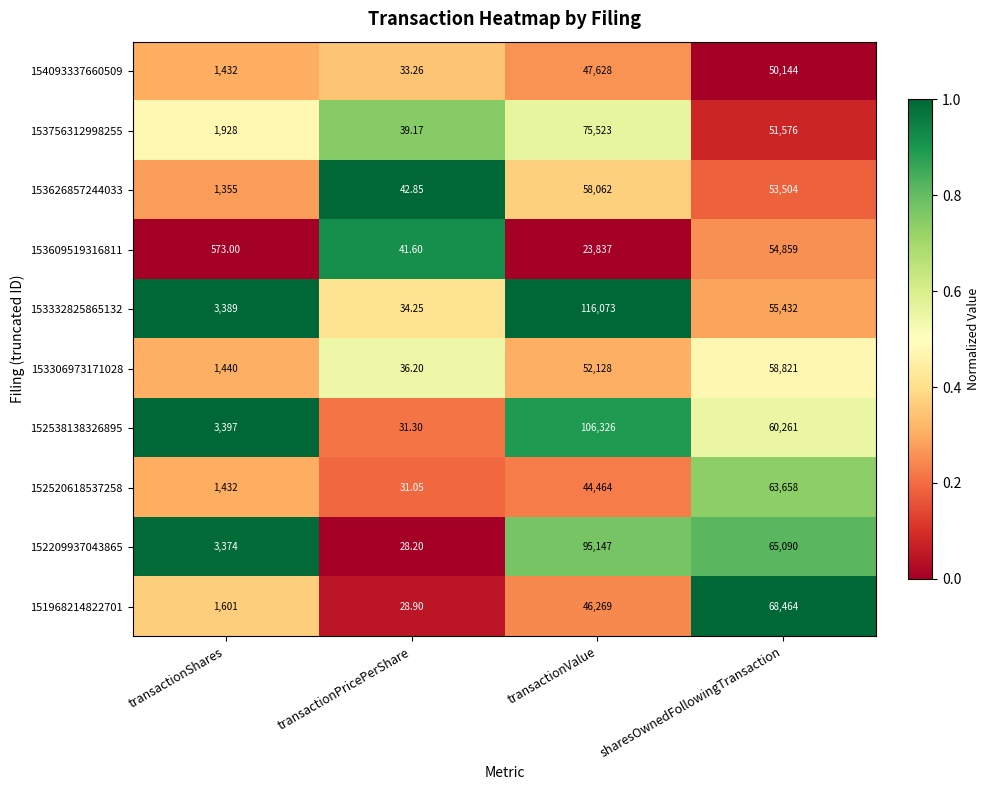

Which category has the lowest value in the 153626857244033 series?

transactionPricePerShare